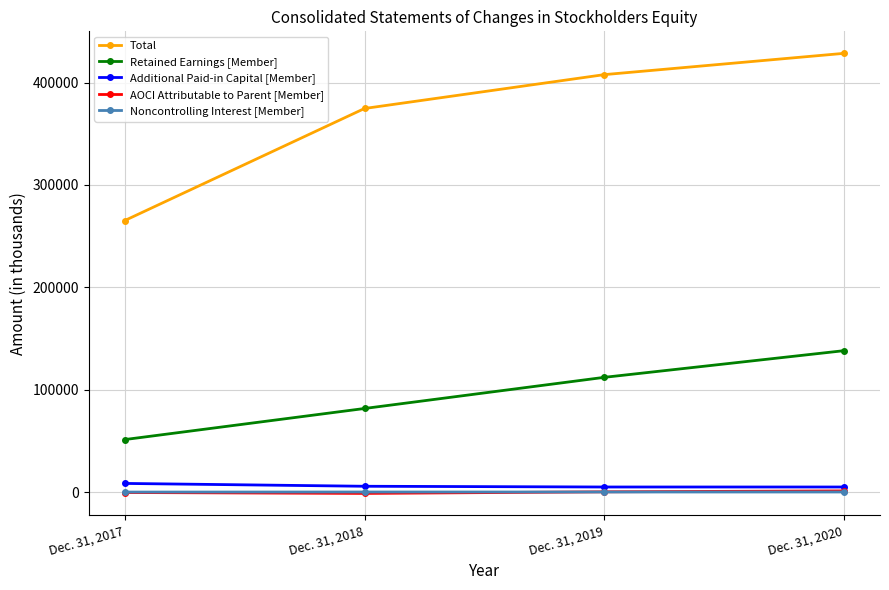

What value does the AOCI Attributable to Parent [Member] series have at Dec. 31, 2020, to the nearest 50?

1150